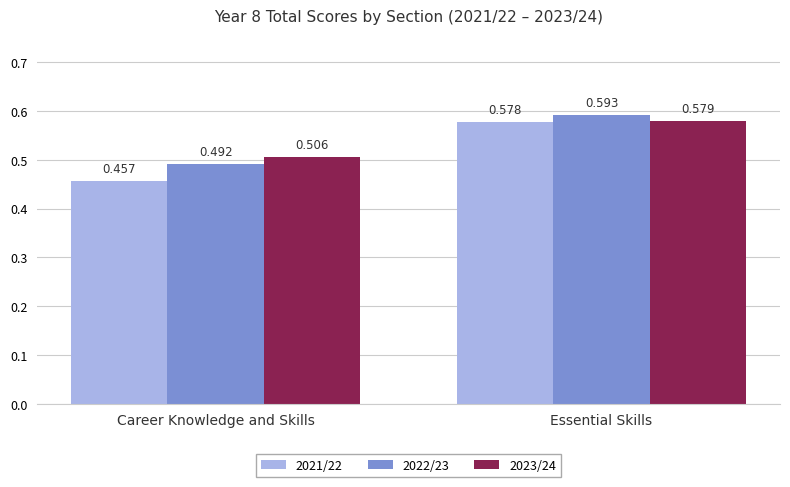

Which category has the lowest value in the 2023/24 series?

Career Knowledge and Skills